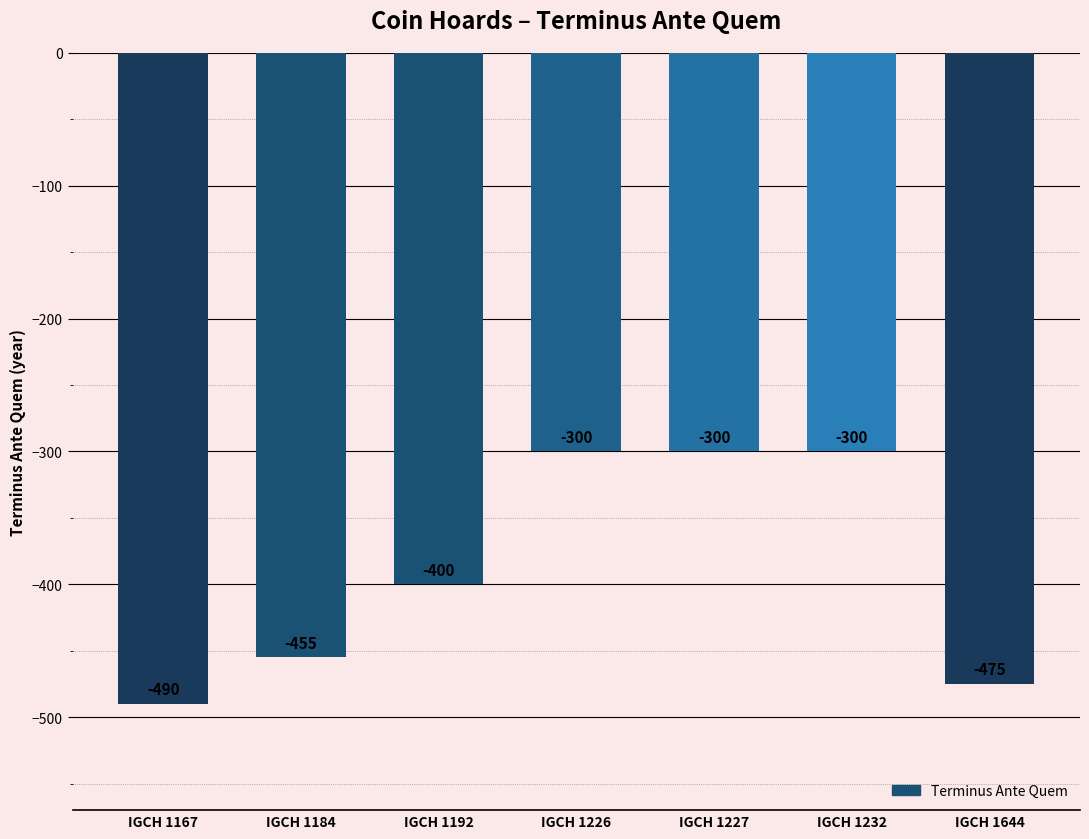

Where is the data nearest to the value -395?

IGCH 1192